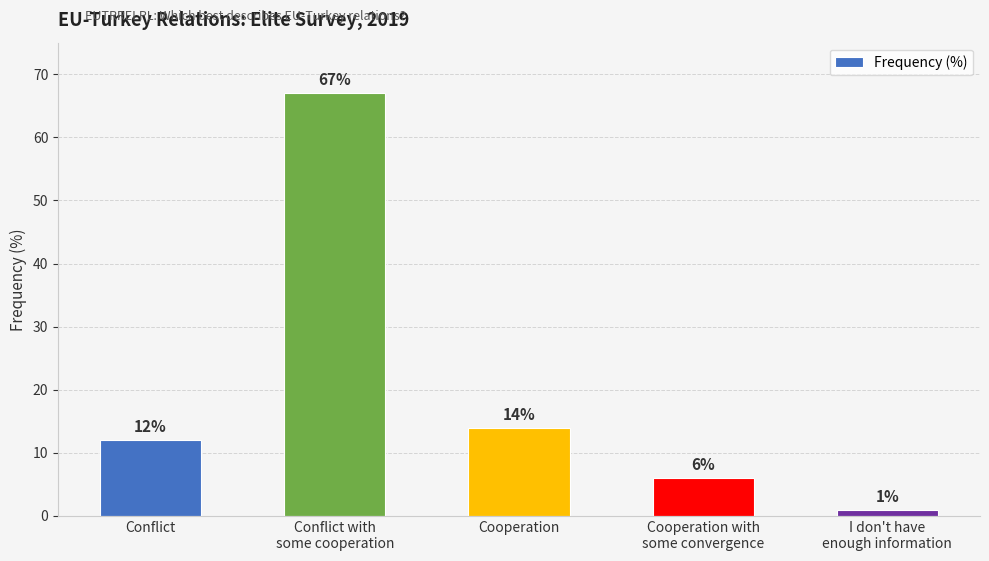

How many bars are there in total?

5